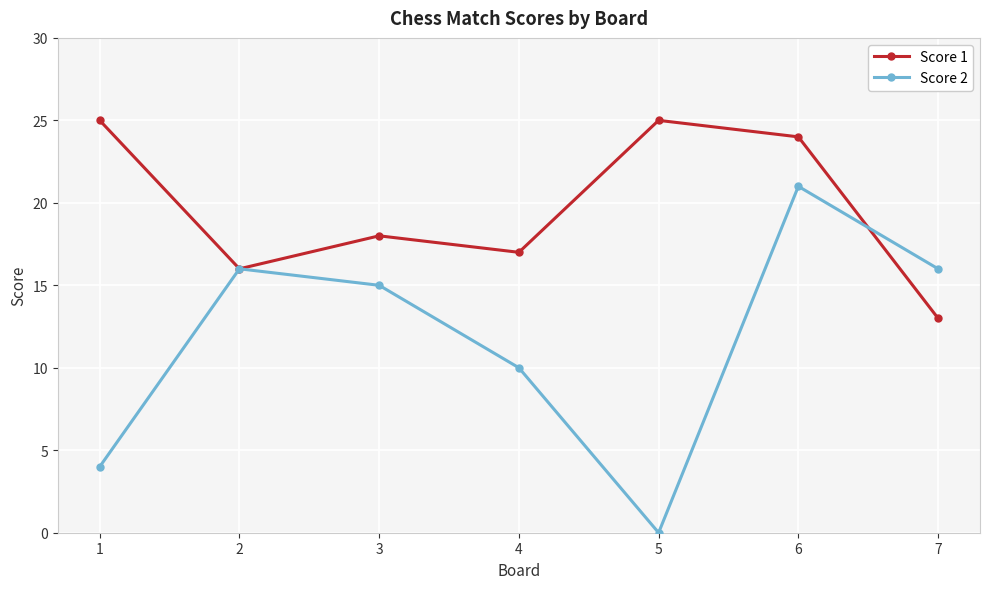

After their last crossing, which series has the higher values: Score 1 or Score 2?

Score 2